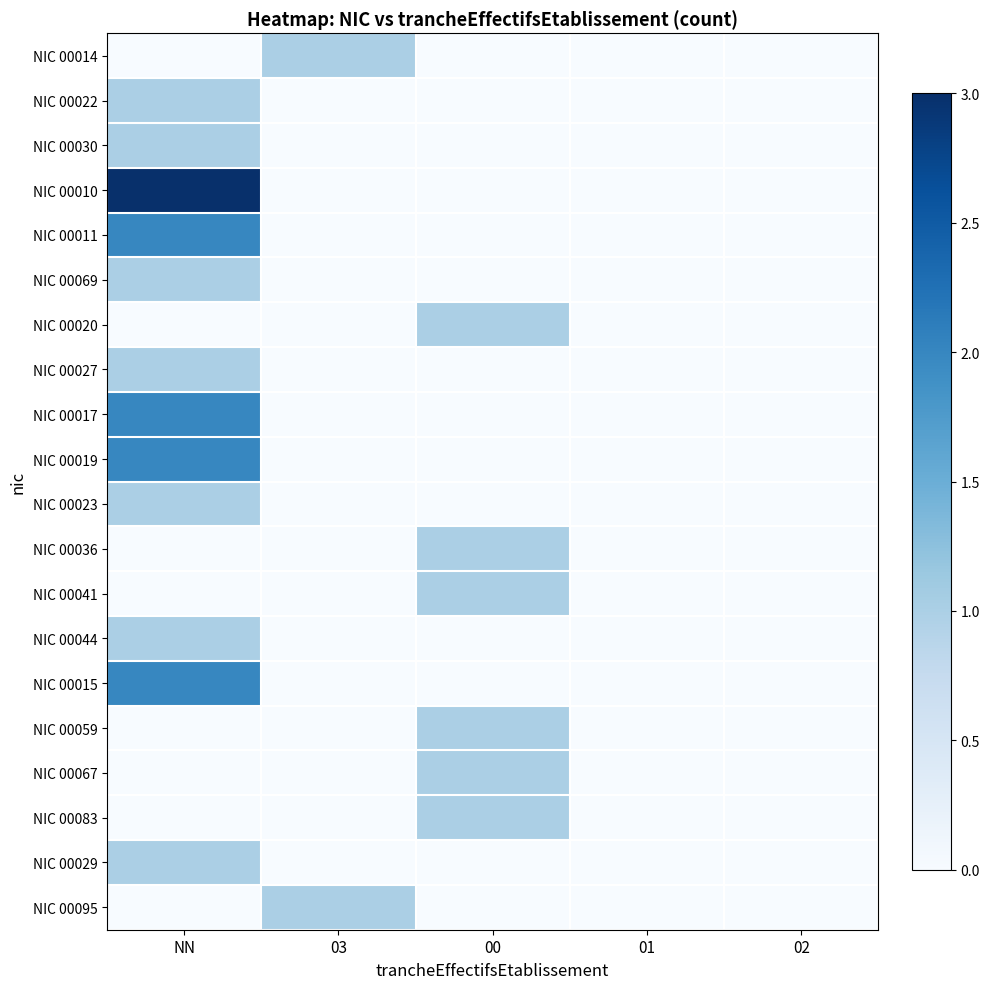

Reading left to right, what are all the values shown in this chart?

NIC 00014: NN=0	03=1	00=0	01=0	02=0
NIC 00022: NN=1	03=0	00=0	01=0	02=0
NIC 00030: NN=1	03=0	00=0	01=0	02=0
NIC 00010: NN=3	03=0	00=0	01=0	02=0
NIC 00011: NN=2	03=0	00=0	01=0	02=0
NIC 00069: NN=1	03=0	00=0	01=0	02=0
NIC 00020: NN=0	03=0	00=1	01=0	02=0
NIC 00027: NN=1	03=0	00=0	01=0	02=0
NIC 00017: NN=2	03=0	00=0	01=0	02=0
NIC 00019: NN=2	03=0	00=0	01=0	02=0
NIC 00023: NN=1	03=0	00=0	01=0	02=0
NIC 00036: NN=0	03=0	00=1	01=0	02=0
NIC 00041: NN=0	03=0	00=1	01=0	02=0
NIC 00044: NN=1	03=0	00=0	01=0	02=0
NIC 00015: NN=2	03=0	00=0	01=0	02=0
NIC 00059: NN=0	03=0	00=1	01=0	02=0
NIC 00067: NN=0	03=0	00=1	01=0	02=0
NIC 00083: NN=0	03=0	00=1	01=0	02=0
NIC 00029: NN=1	03=0	00=0	01=0	02=0
NIC 00095: NN=0	03=1	00=0	01=0	02=0